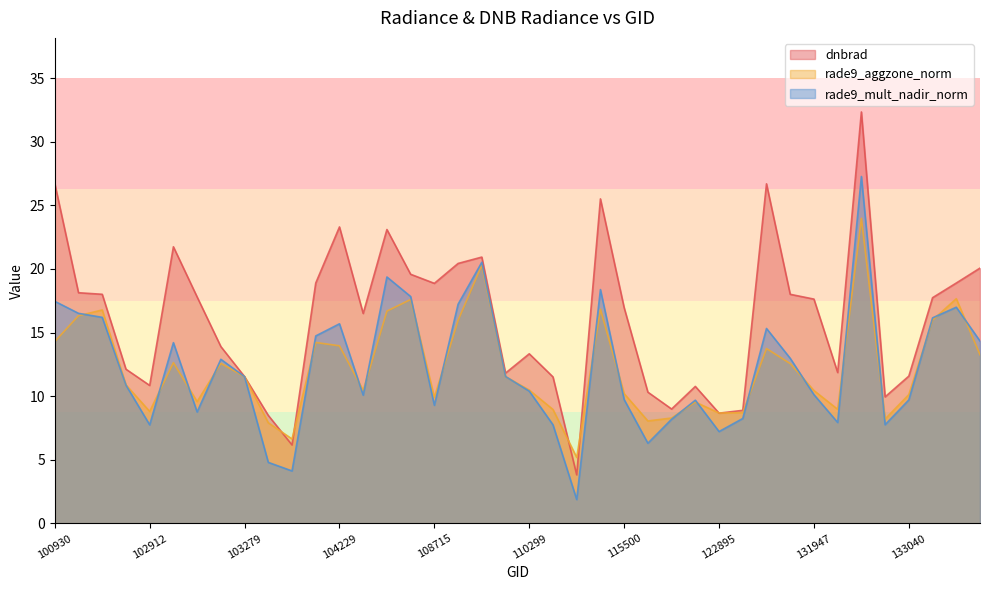

Is it true that rade9_mult_nadir_norm equals 1.6 at 103524?

False